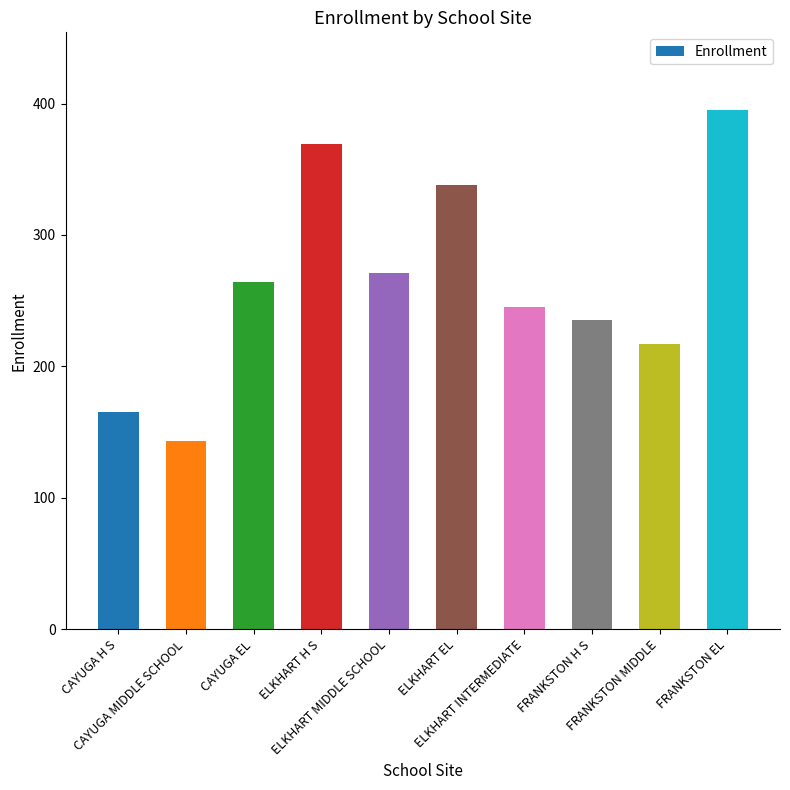

What is the maximum value shown in the chart?

395